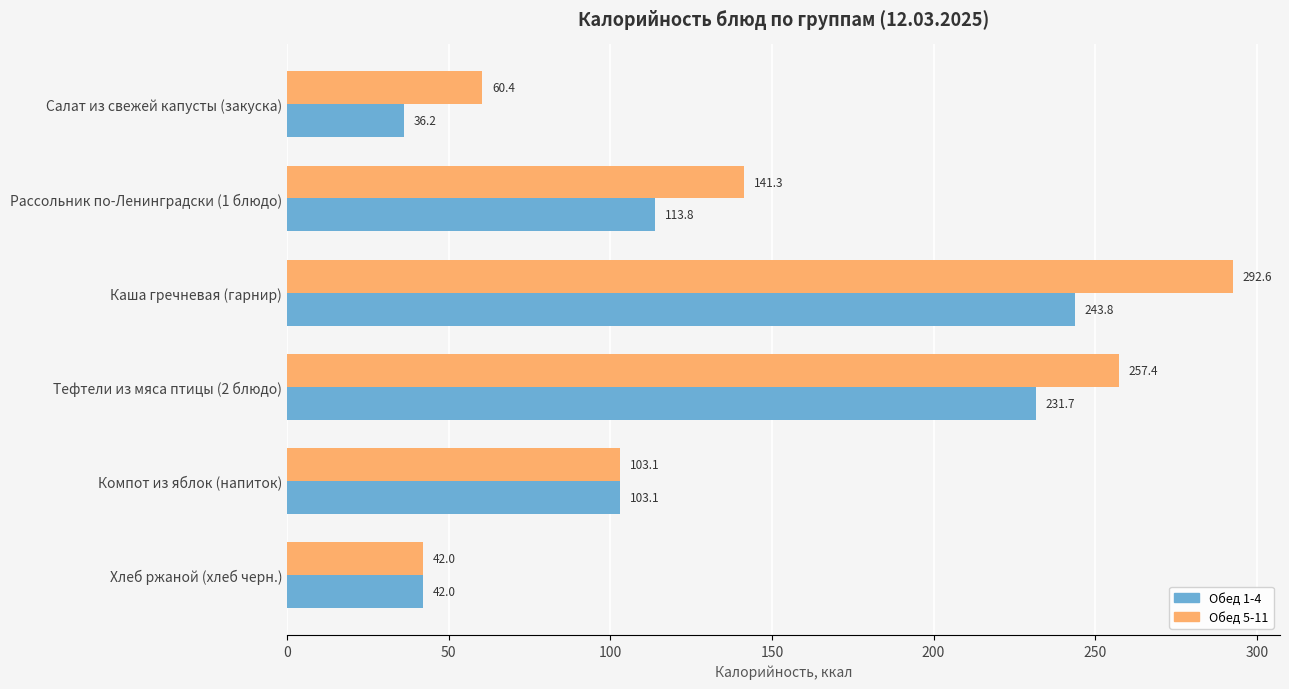

At which label does Обед 5-11 reach its minimum?

Хлеб ржаной (хлеб черн.)